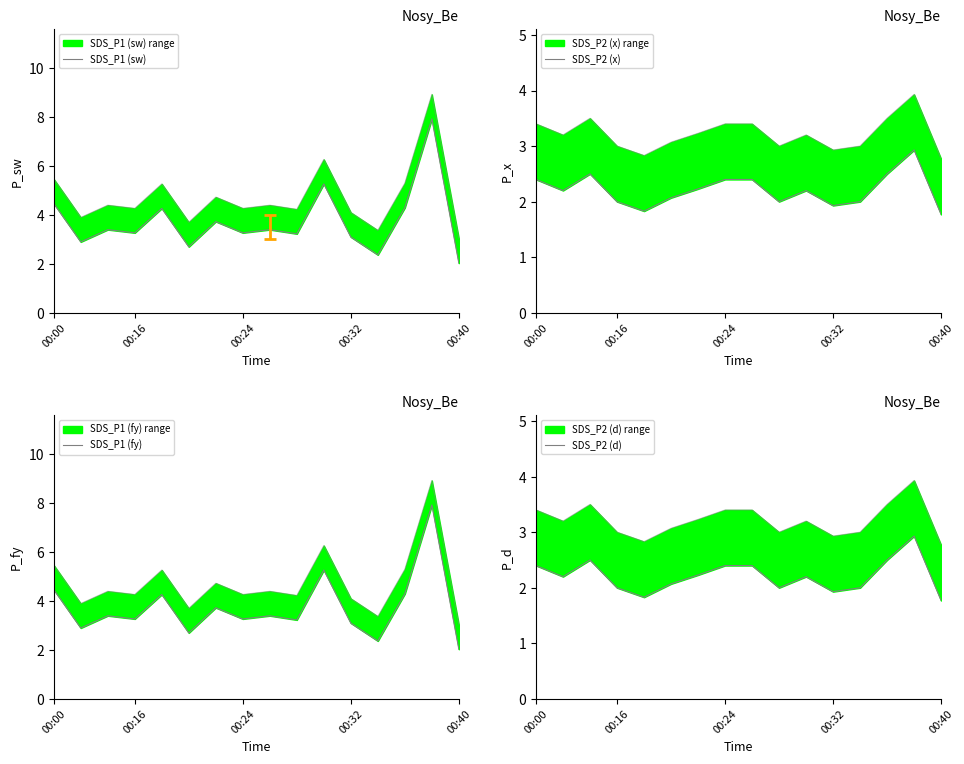

True or false: SDS_P1 (sw) has a value of 6.8 at 00:40.

False